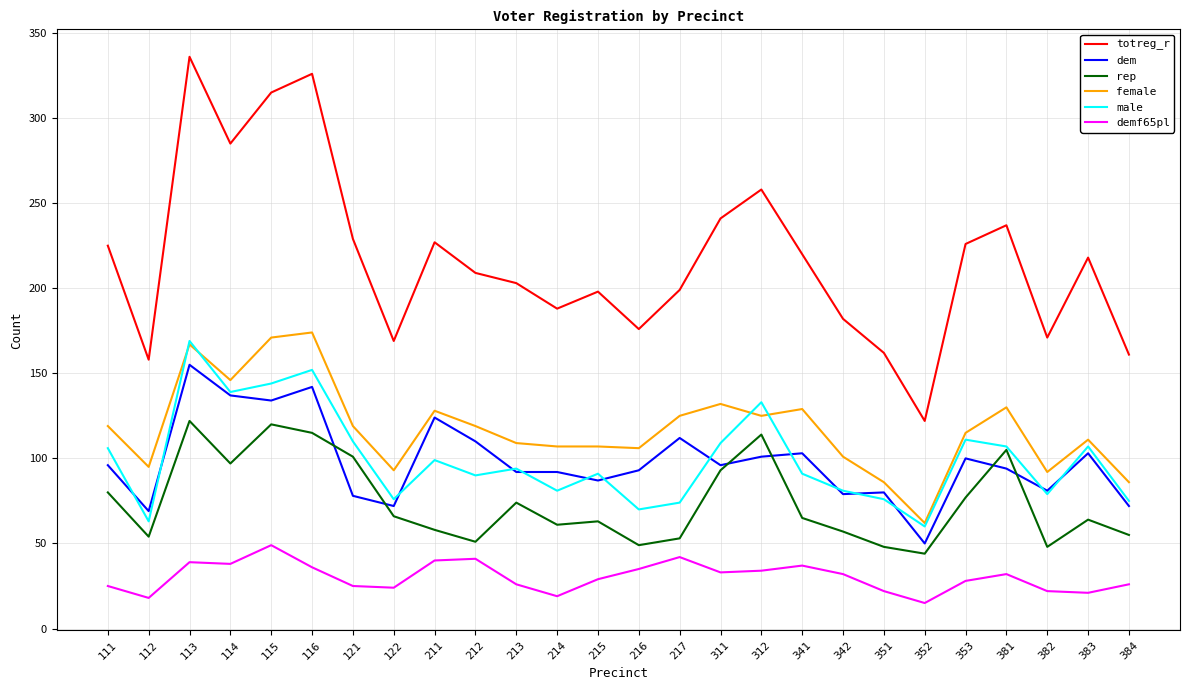

Rank the series at 115 from highest to lowest value.

totreg_r, female, male, dem, rep, demf65pl